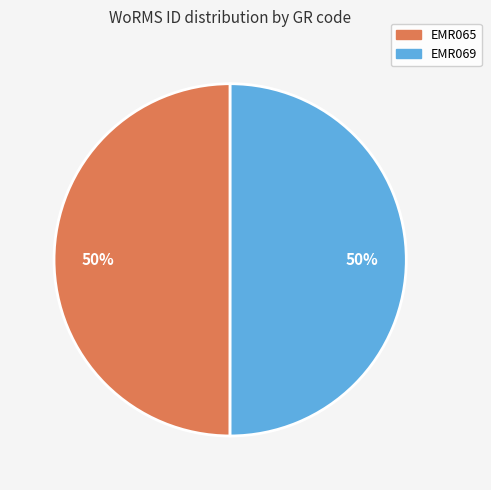

Do EMR065 and EMR069 together represent more than half of the pie?

Yes